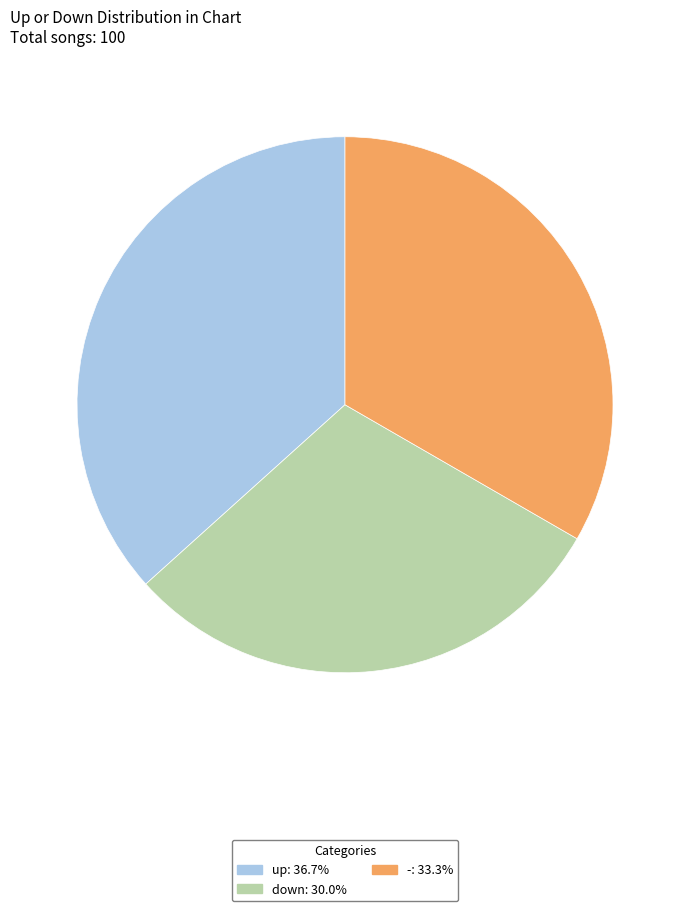

Between up and -, which is larger?

up